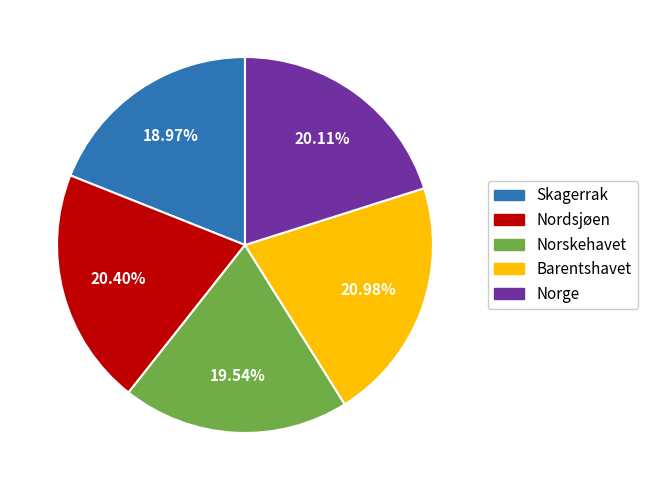

To the nearest percent, what is the difference between the largest and smallest slice percentages?

2%